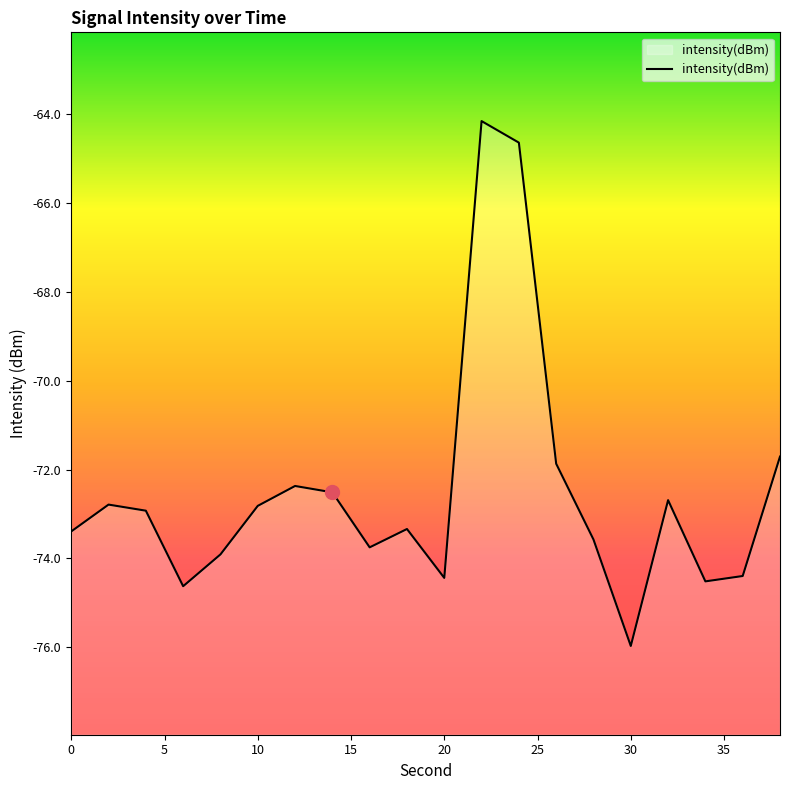

What is the difference between the maximum and minimum values?

11.8